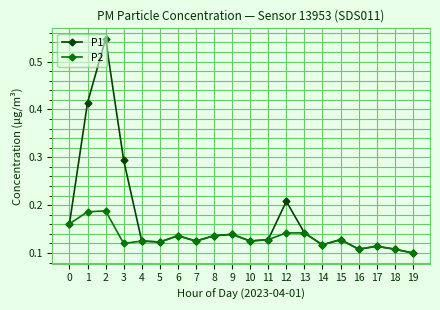

At how many categories does at least one series exceed 0?

20